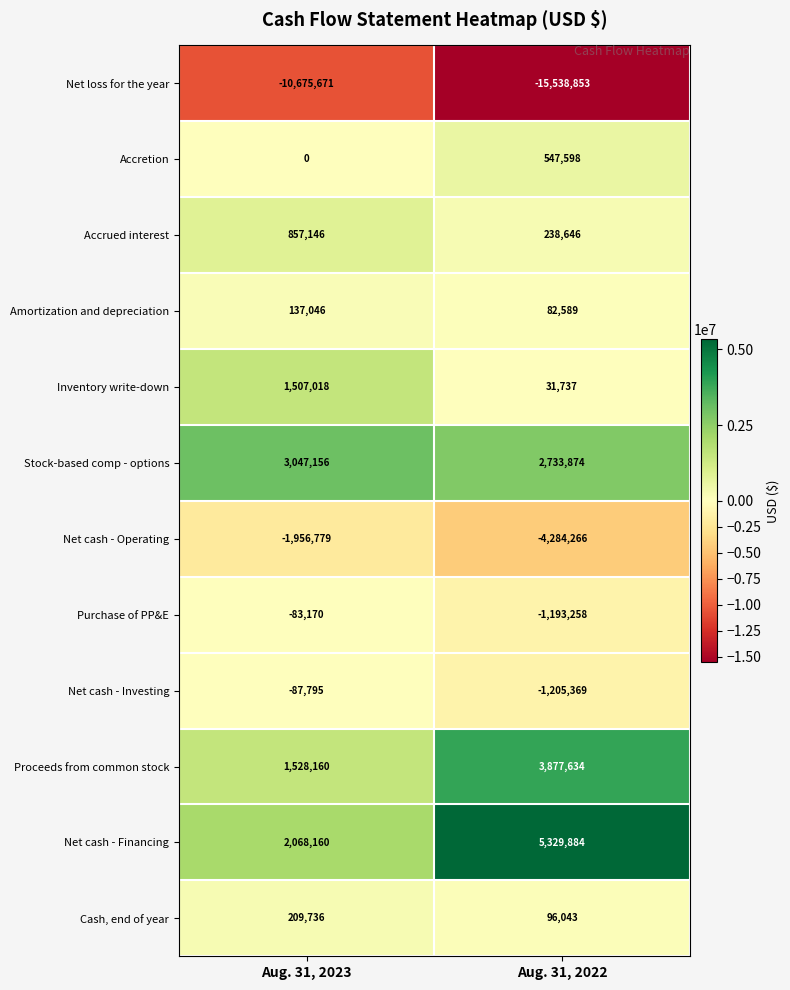

At how many categories does at least one series exceed 3253791?

1